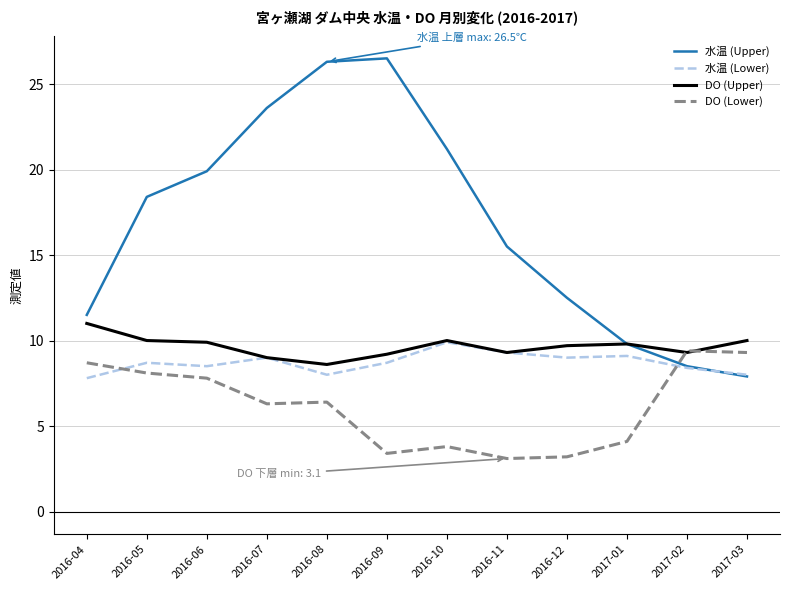

Which series has the largest range (max minus min)?

水温 (Upper)